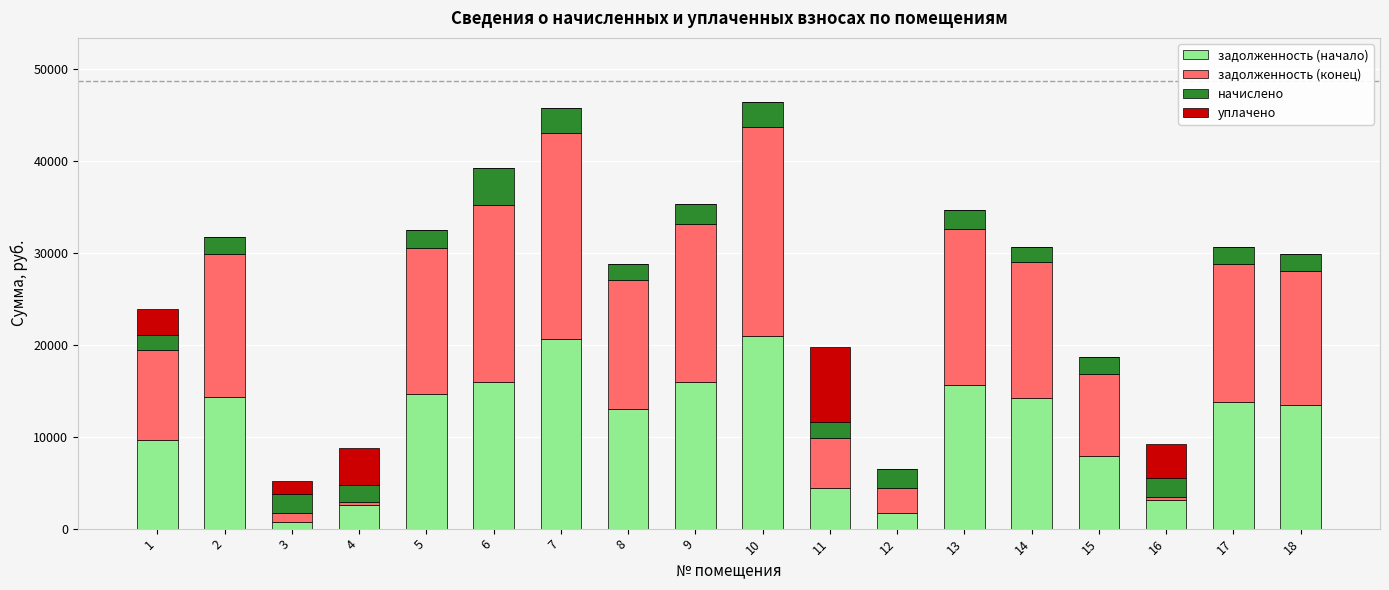

What is the total value across all series at 10?

46459.0